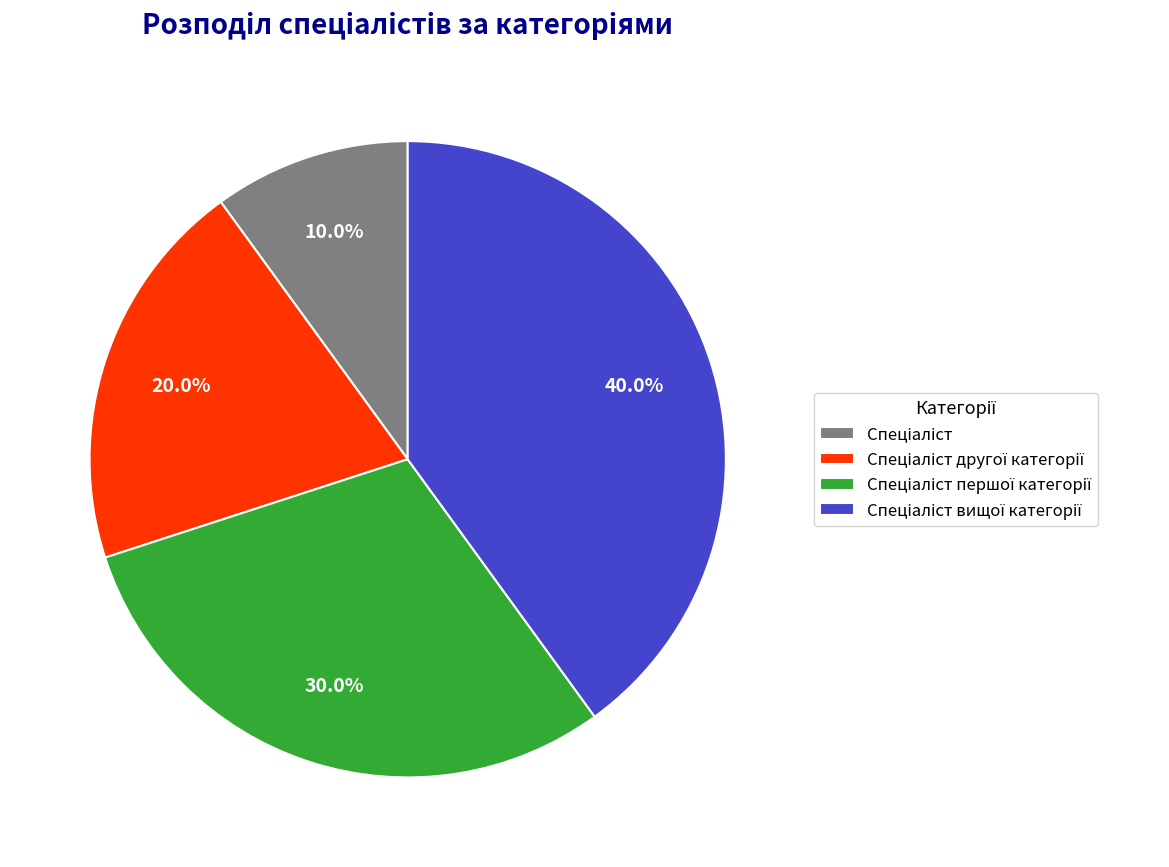

Is there any slice that represents more than half of the pie?

No